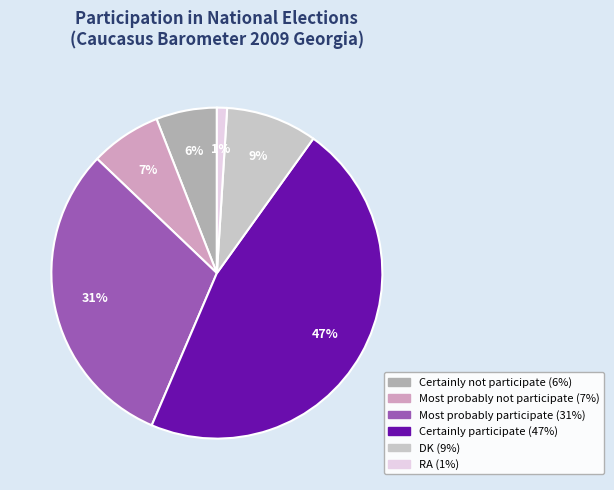

To the nearest percent, what is the difference between the Most probably not participate and Certainly not participate slice percentages?

1%